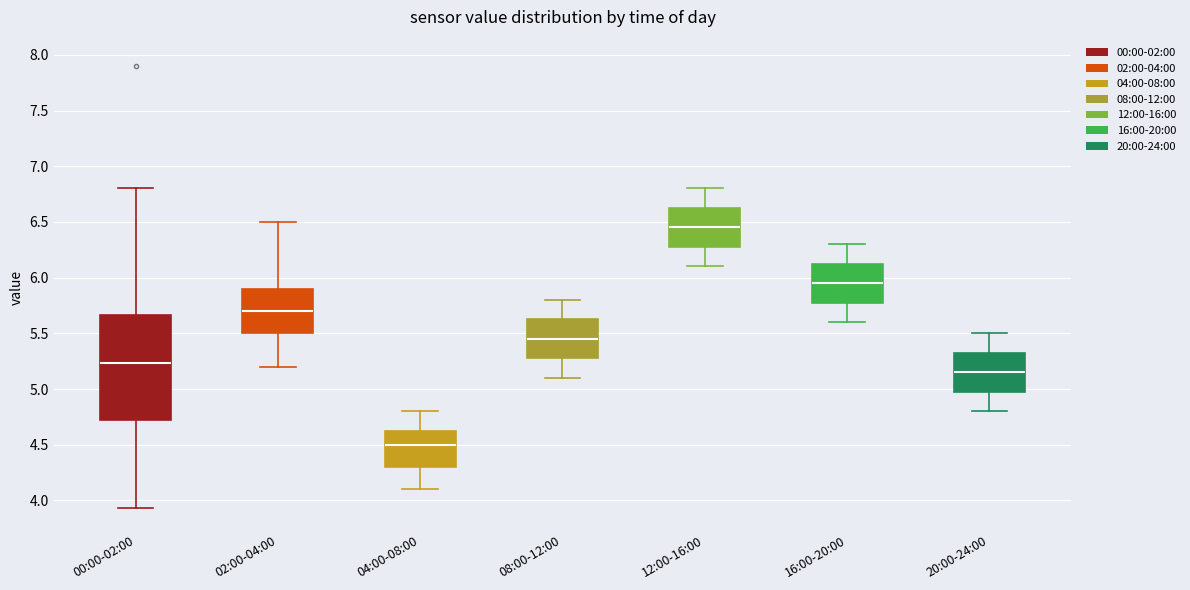

Reading left to right, transcribe this box plot: for each box, give where its median line is, the range the box spans, and where its two whiskers end, as read against the y-axis. The values are not printed on the chart, so give them approximately, as read against the axis.

00:00-02:00: median 5.25, box 4.70 to 5.65, whiskers 3.95 to 6.80
02:00-04:00: median 5.70, box 5.50 to 5.90, whiskers 5.20 to 6.50
04:00-08:00: median 4.50, box 4.30 to 4.65, whiskers 4.10 to 4.80
08:00-12:00: median 5.45, box 5.30 to 5.65, whiskers 5.10 to 5.80
12:00-16:00: median 6.45, box 6.30 to 6.65, whiskers 6.10 to 6.80
16:00-20:00: median 5.95, box 5.80 to 6.15, whiskers 5.60 to 6.30
20:00-24:00: median 5.15, box 5.00 to 5.35, whiskers 4.80 to 5.50